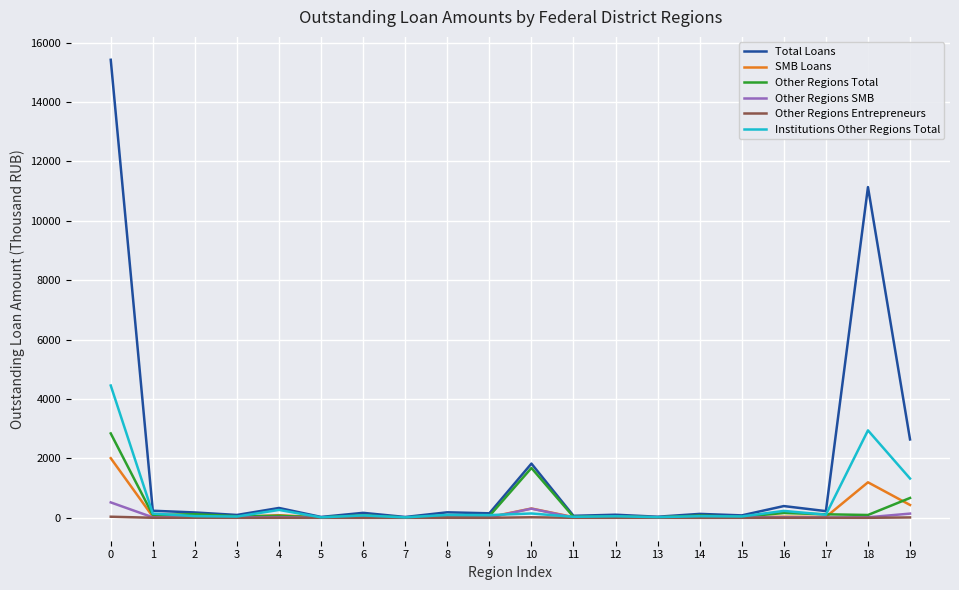

True or false: Institutions Other Regions Total and SMB Loans intersect in this chart.

True